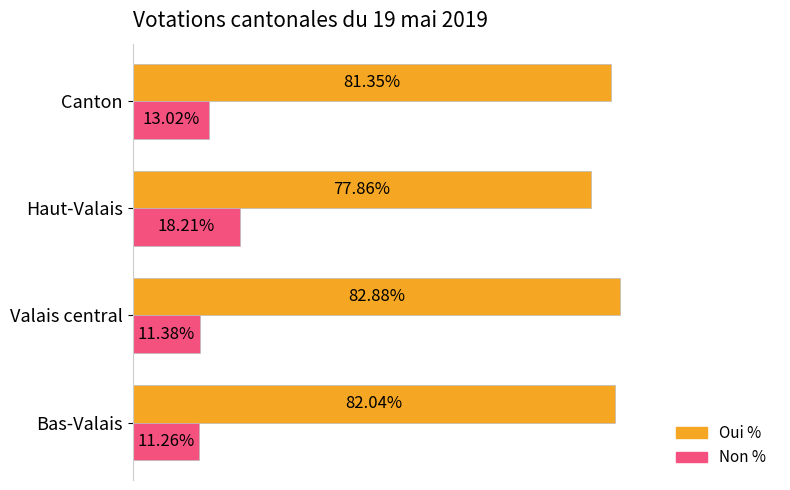

Which category has the highest value in the Oui % series?

Valais central